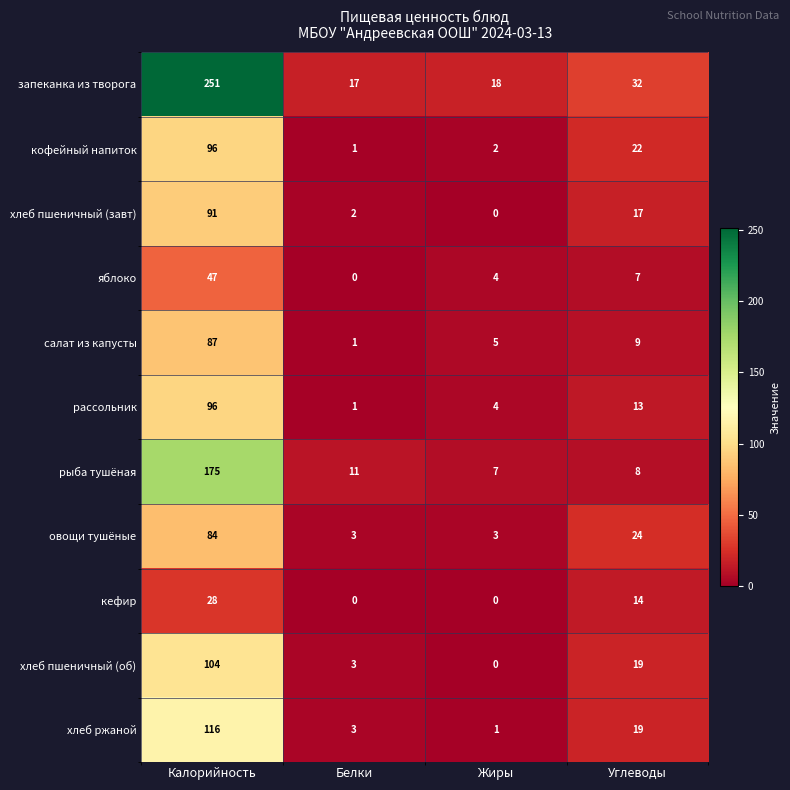

Rank the categories by хлеб ржаной value from lowest to highest.

Жиры, Белки, Углеводы, Калорийность